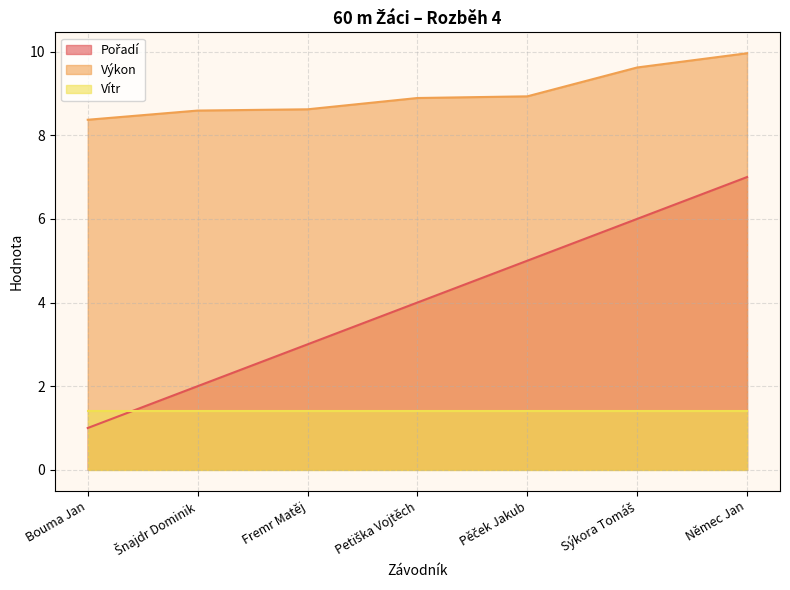

Is the value of Pořadí at Šnajdr Dominik greater than the value of Výkon at Němec Jan?

No